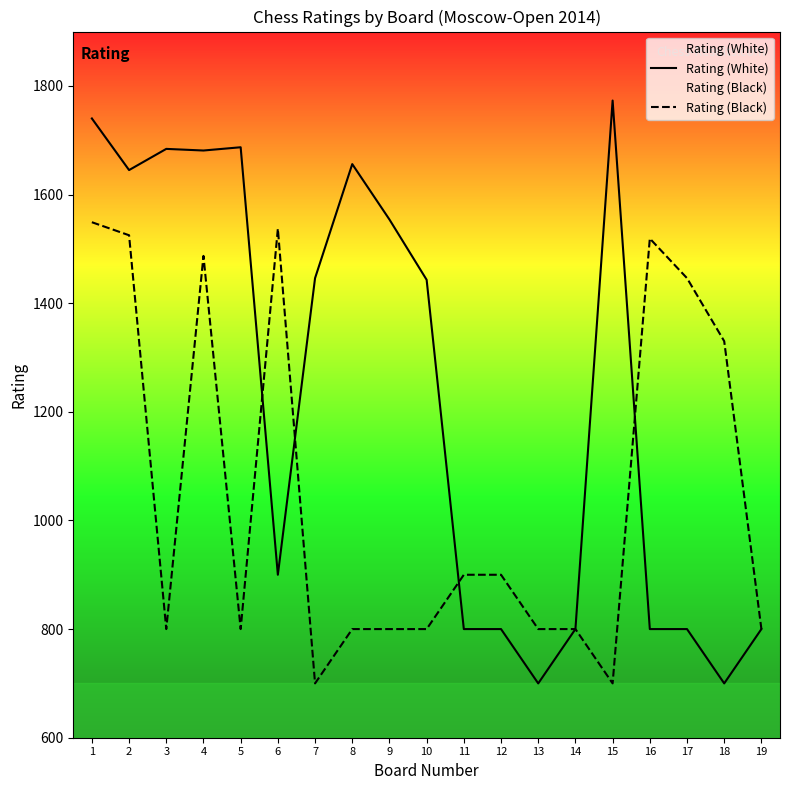

Which series ends up on top after the final intersection of Rating (Black) and Rating (White)?

Rating (Black)